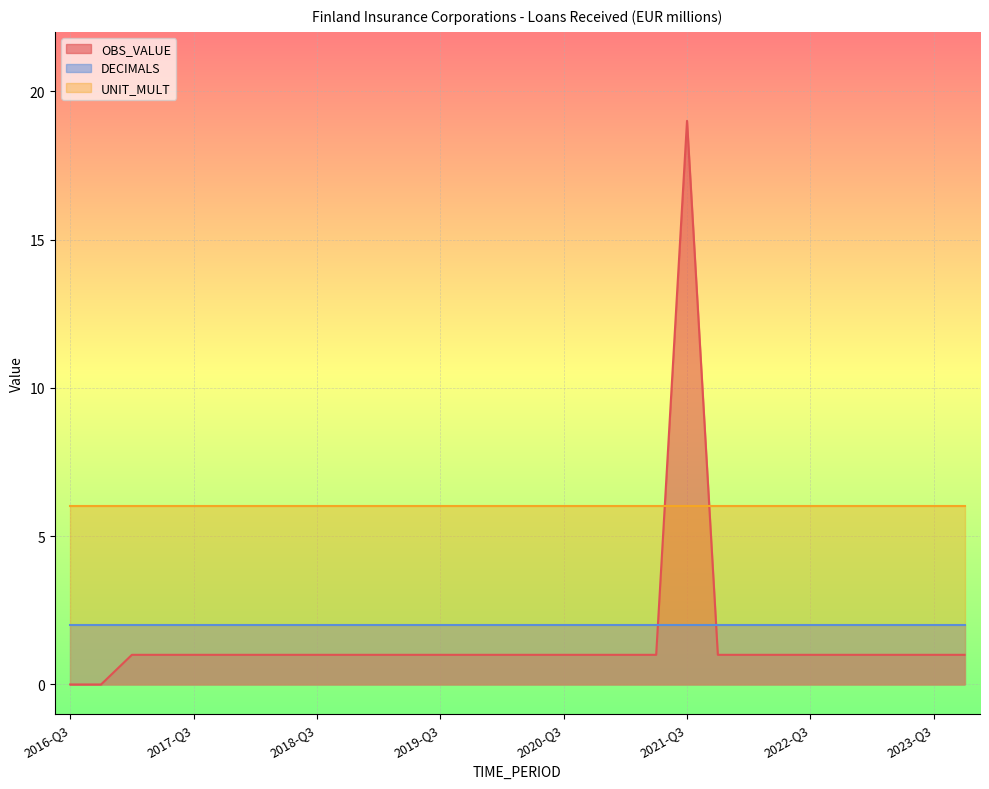

Which series has the widest spread of values?

OBS_VALUE